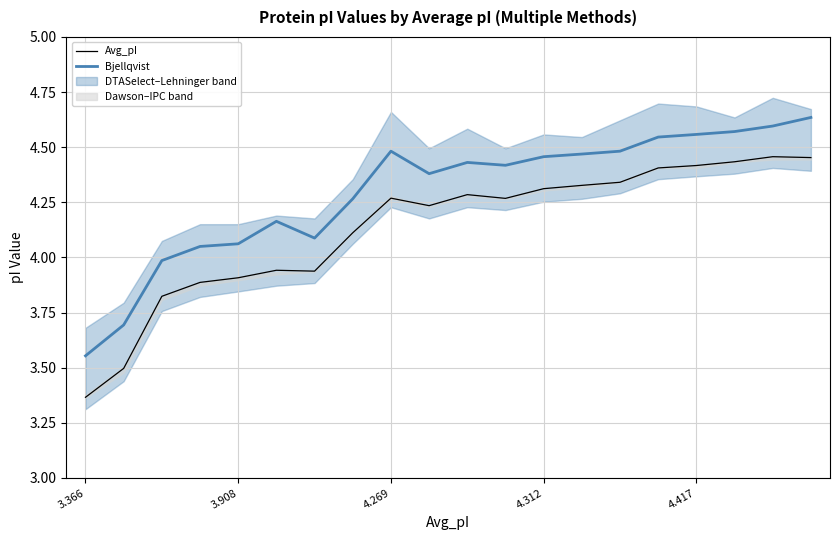

True or false: Avg_pI and Bjellqvist cross at least once.

False